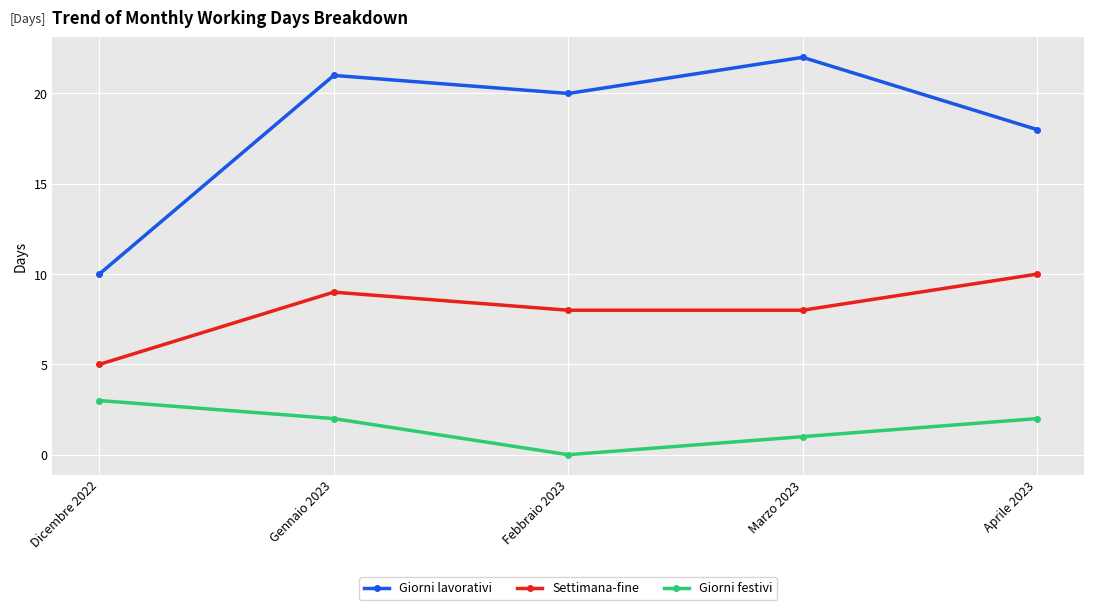

Which series has the largest range (max minus min)?

Giorni lavorativi